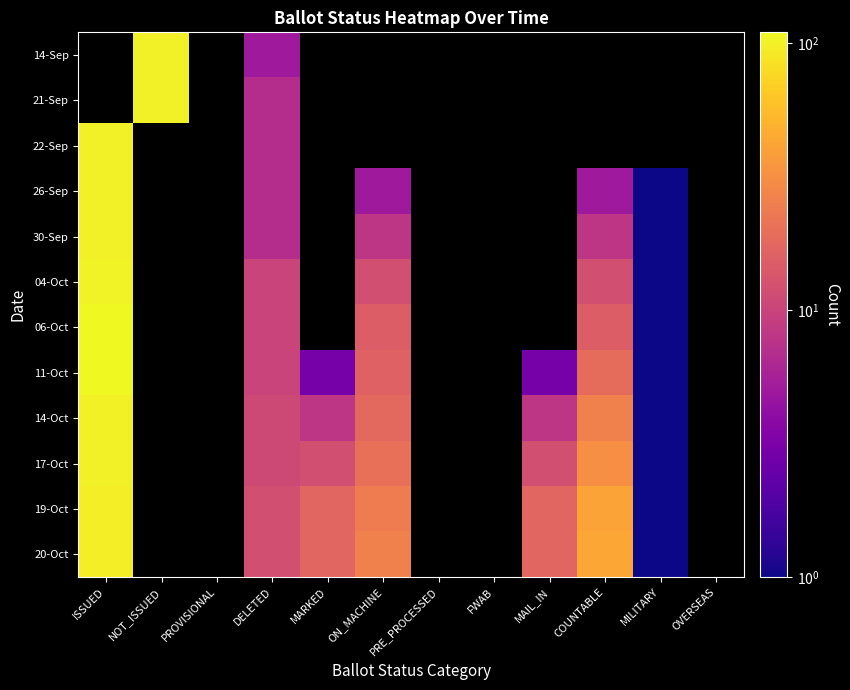

Rank the categories by 17-Oct value from lowest to highest.

MILITARY, OVERSEAS, ISSUED, NOT_ISSUED, PROVISIONAL, DELETED, MARKED, ON_MACHINE, PRE_PROCESSED, FWAB, MAIL_IN, COUNTABLE